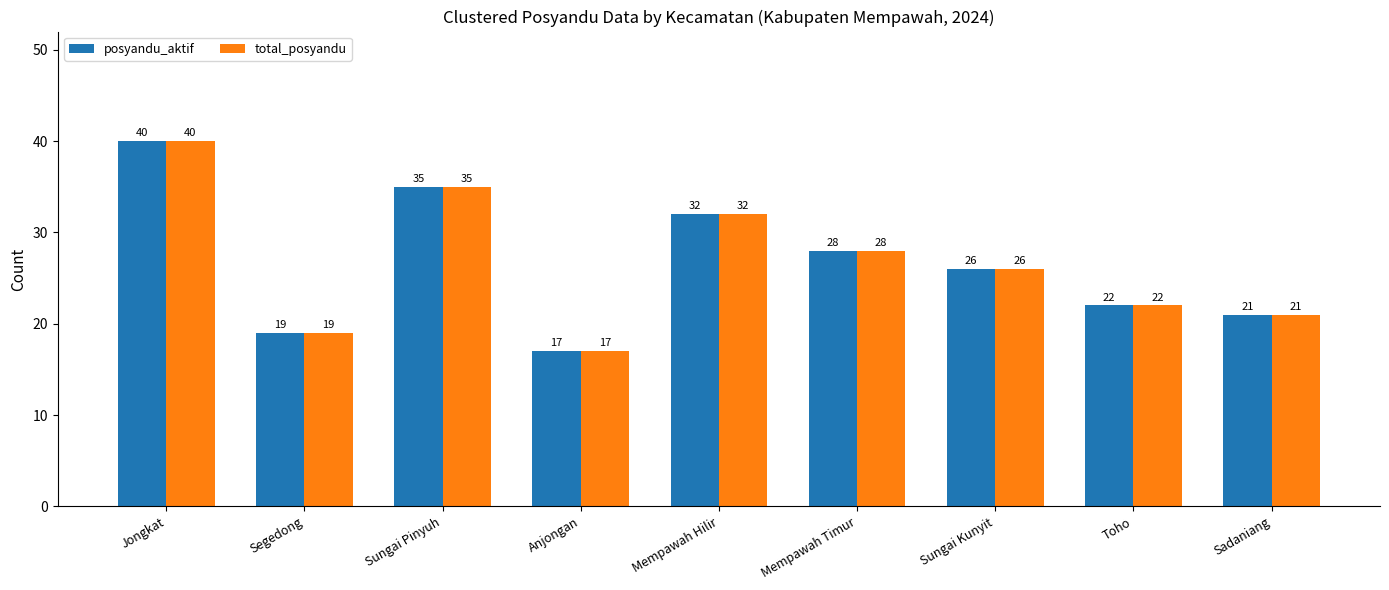

Where is posyandu_aktif nearest to the value 28?

Mempawah Timur